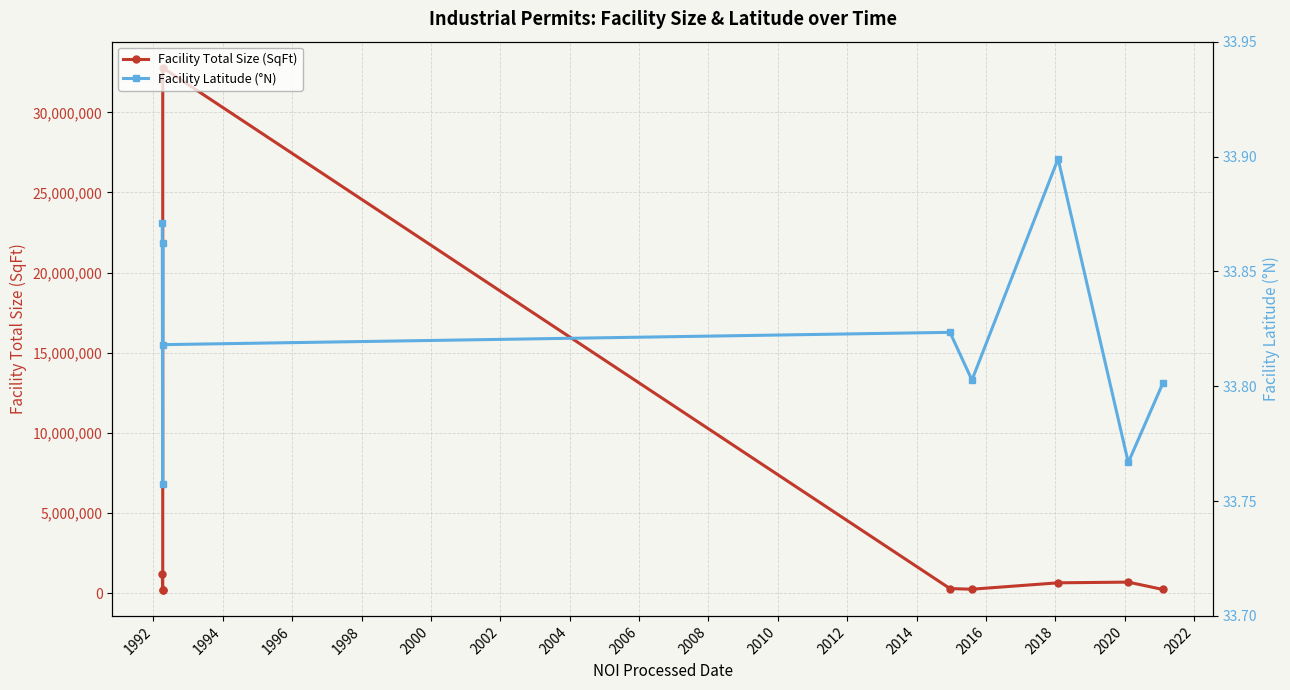

True or false: Facility Total Size (SqFt) and Facility Latitude (°N) intersect in this chart.

False